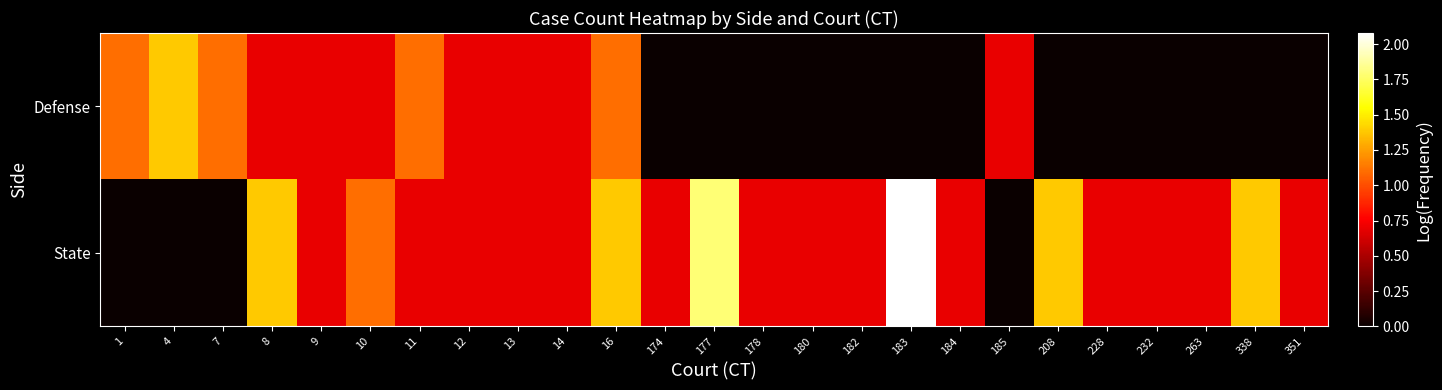

Between 13 and 16, which series saw the biggest shift?

State